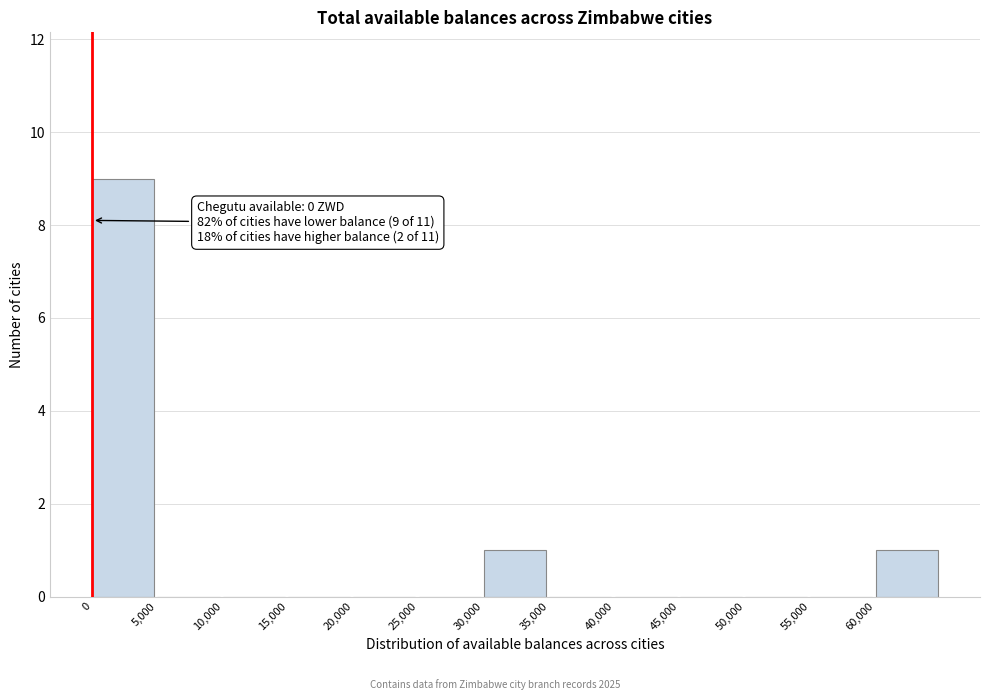

Which range on the x-axis has the tallest bar?

0 to 5000